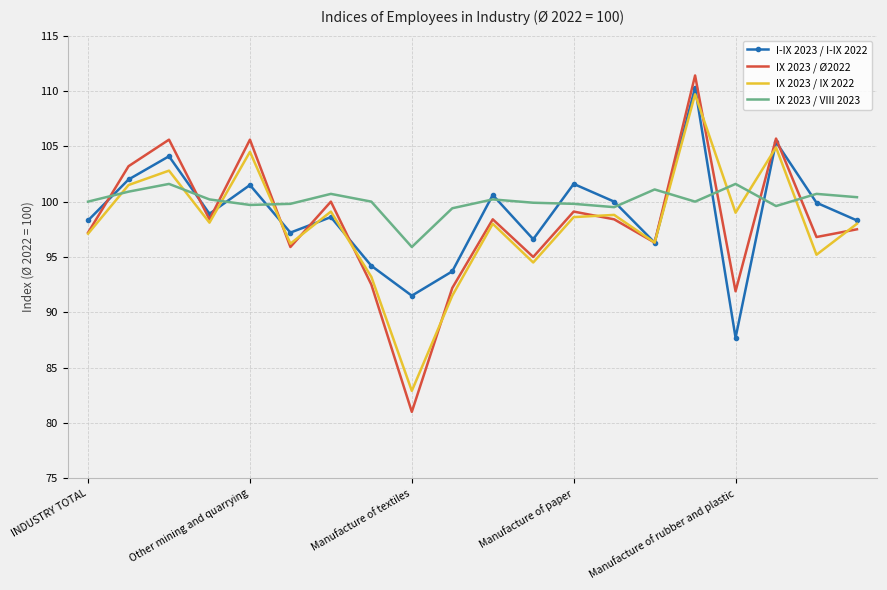

What is the greatest value displayed?

111.4